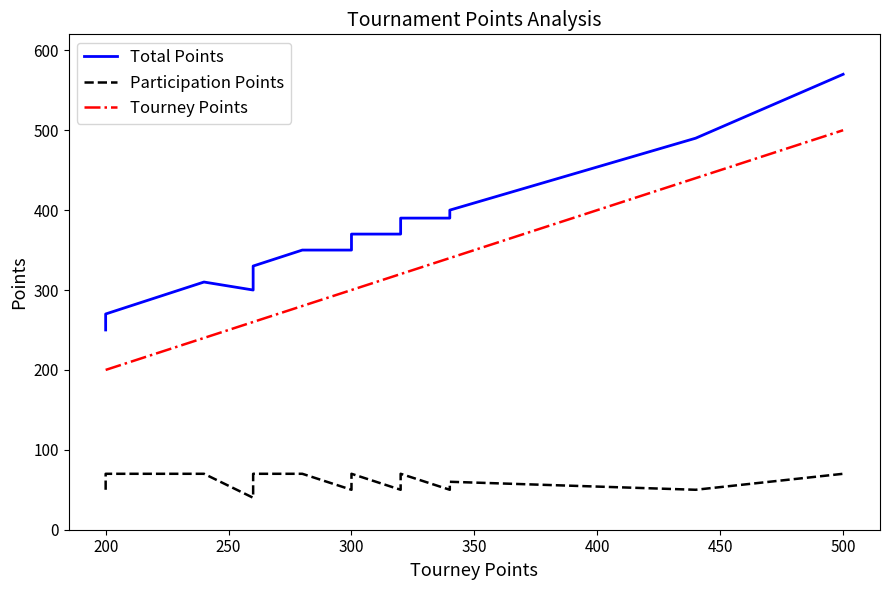

What is the average value of the Total Points series?

362